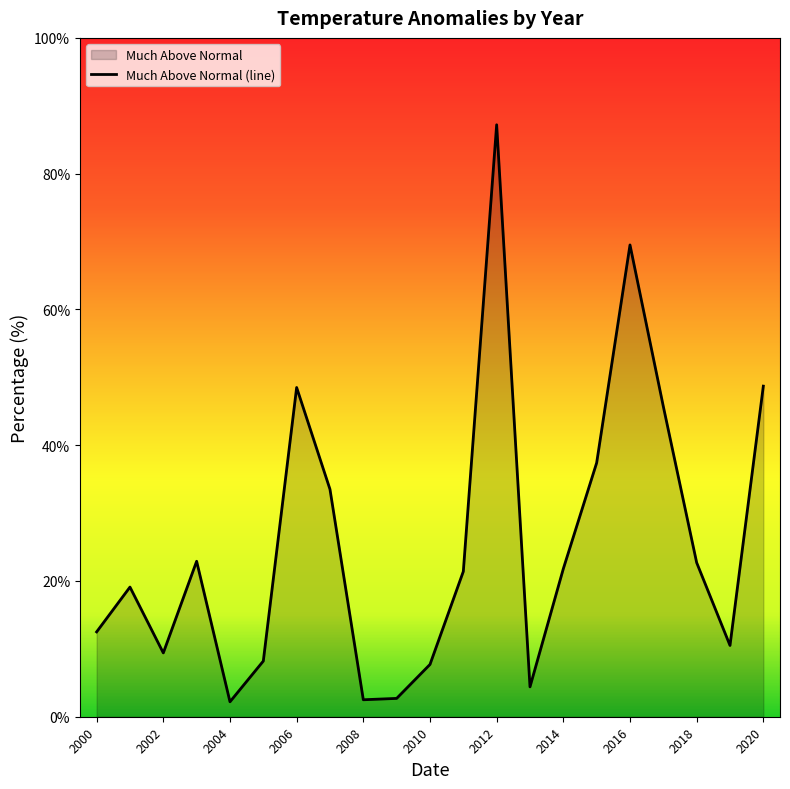

Rank the categories by value from lowest to highest.

2004, 2008, 2009, 2013, 2010, 2005, 2002, 2019, 2000, 2001, 2011, 2014, 2018, 2003, 2007, 2015, 2017, 2006, 2020, 2016, 2012